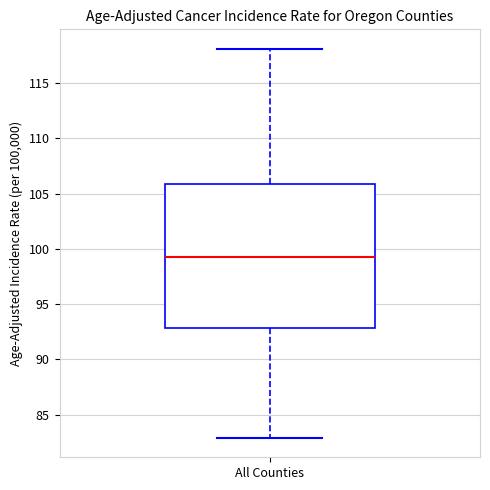

Read this box plot against the y-axis: the position of the median line, the range covered by the box, and the ends of both whiskers. The values are not printed on the chart, so give them approximately, as read against the axis.

median 99.5, box 93.0 to 106.0, whiskers 83.0 to 118.0